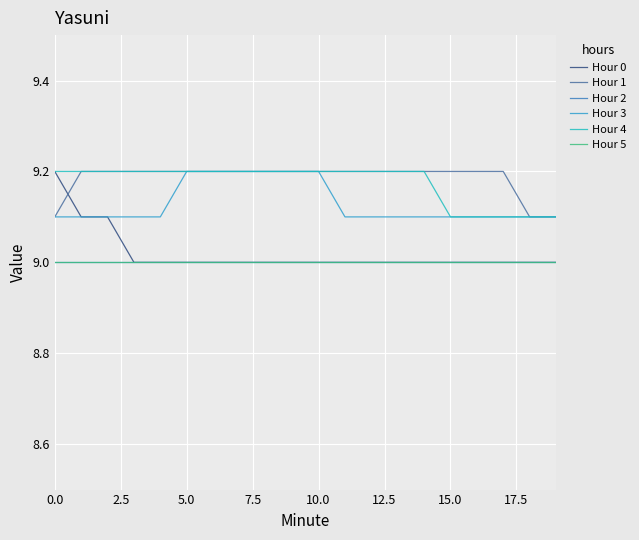

What is the sum of all Hour 1 values?

183.7